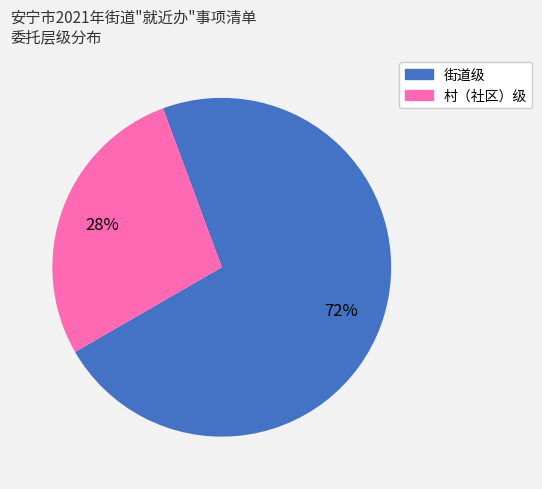

How many segments does this pie chart have?

2